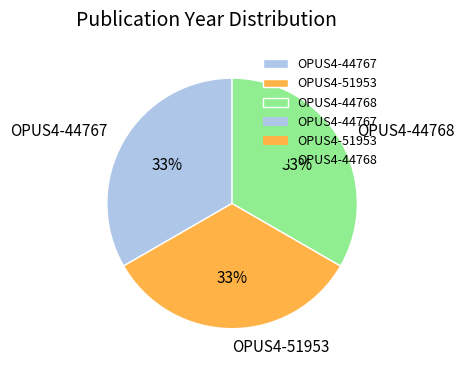

Count the number of slices in the pie.

3